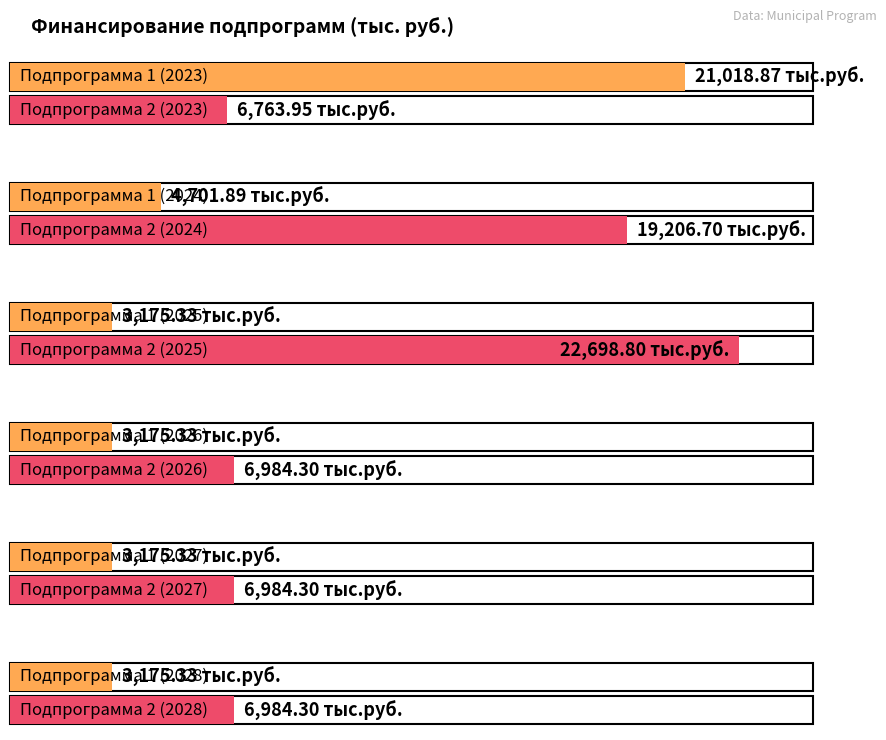

What are all the series names shown in the legend?

Подпрограмма 1, Подпрограмма 2